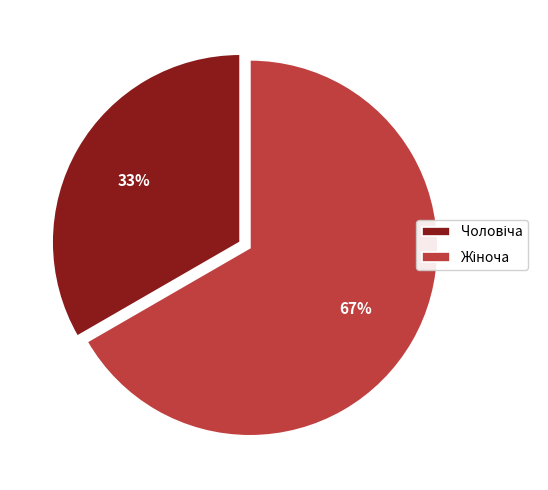

To the nearest percent, what is the average slice percentage?

50%